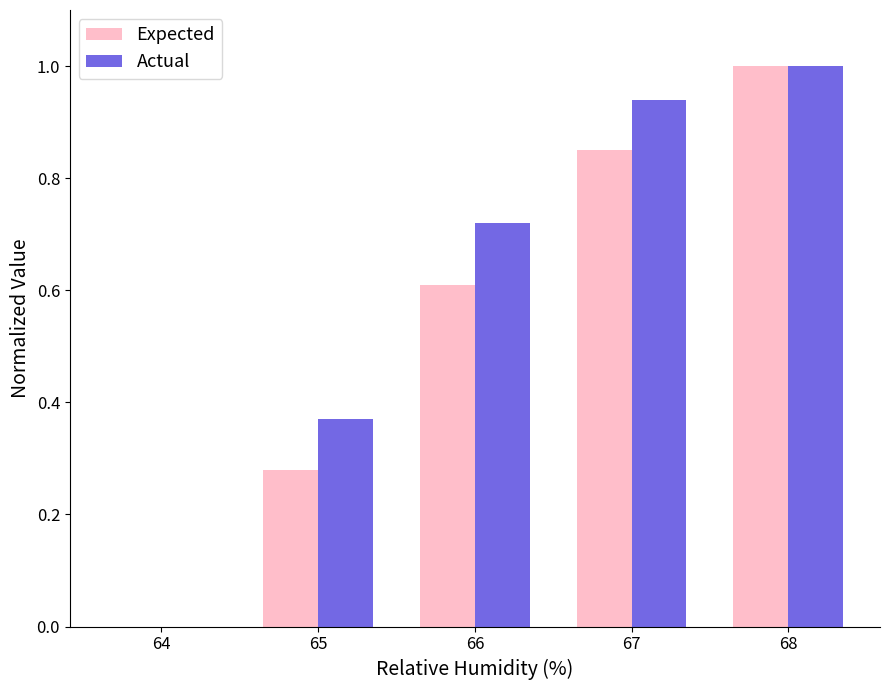

What is the maximum value for Actual?

1.0